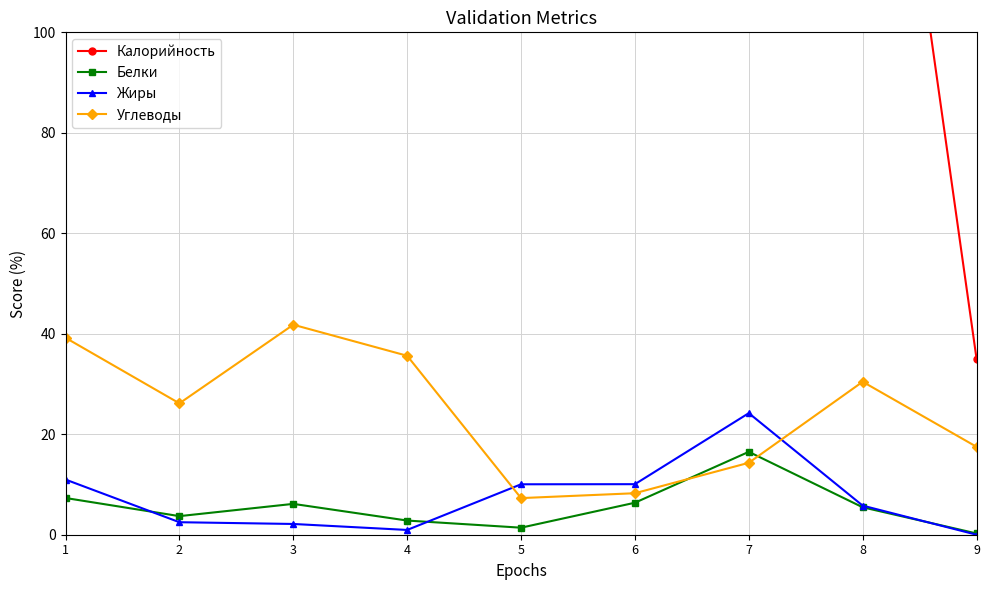

Does the chart display data point markers on the line(s)?

Yes